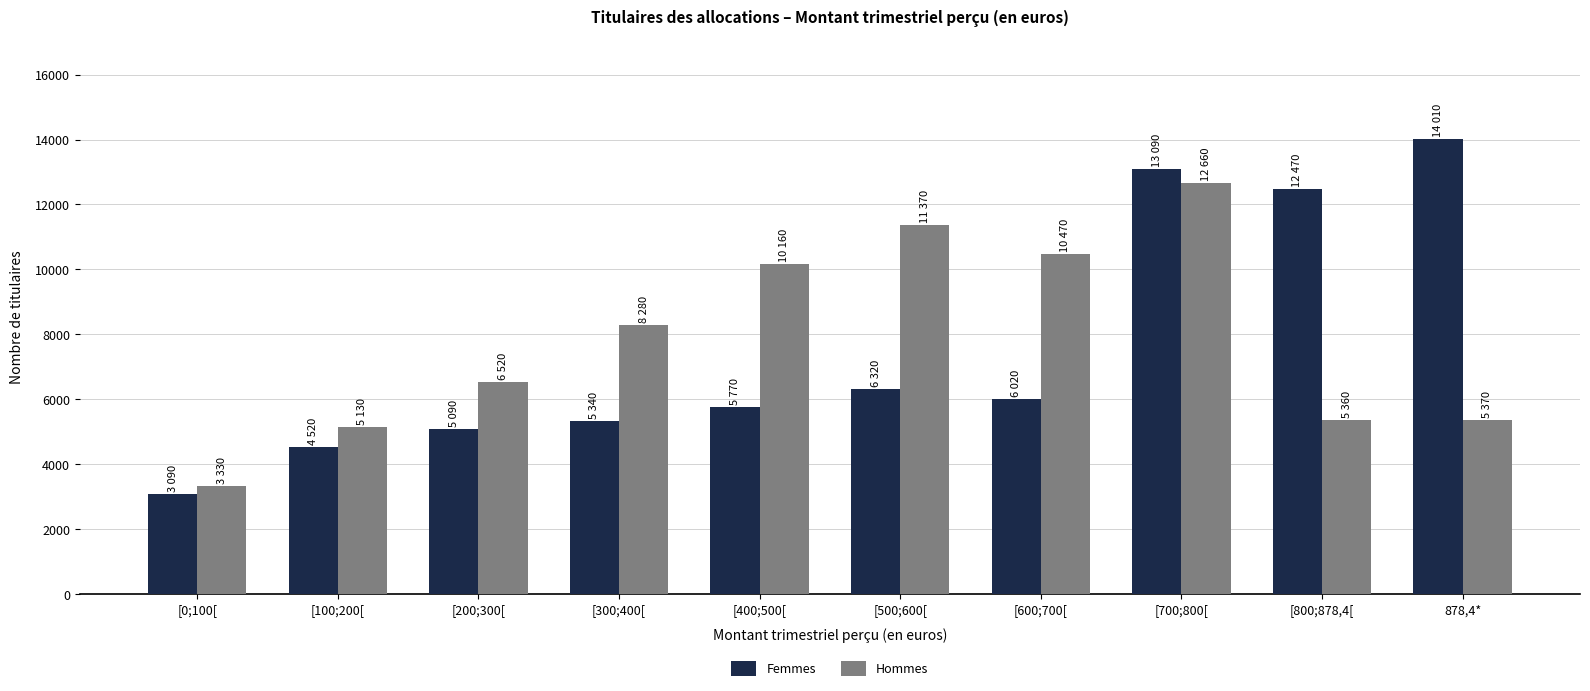

Rank the series by their average value, from highest to lowest.

Hommes, Femmes